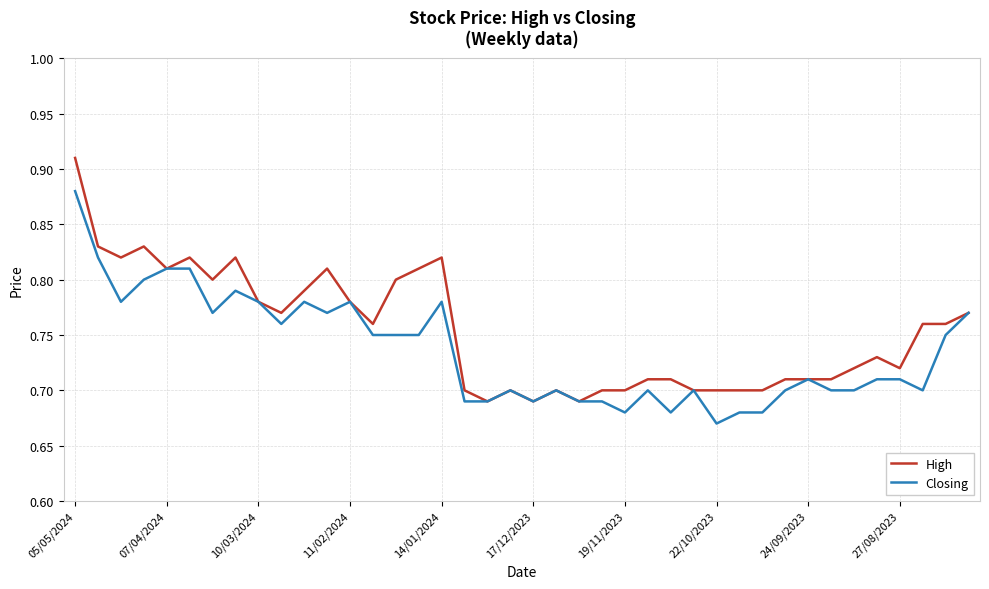

Which series has the widest spread of values?

High